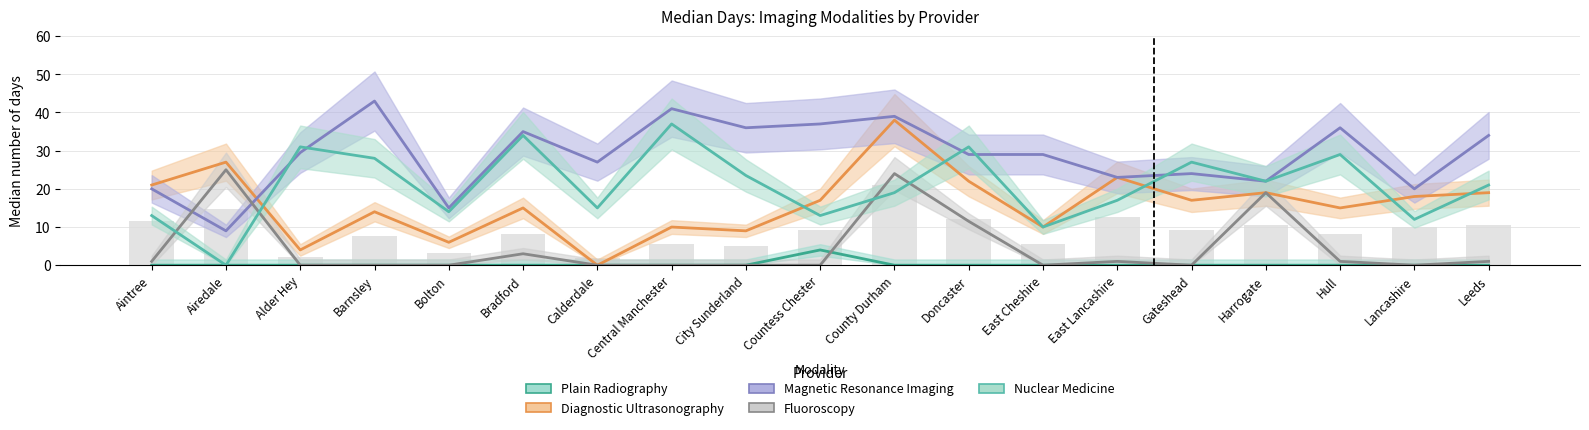

Which series has the largest total across all categories?

Magnetic Resonance Imaging